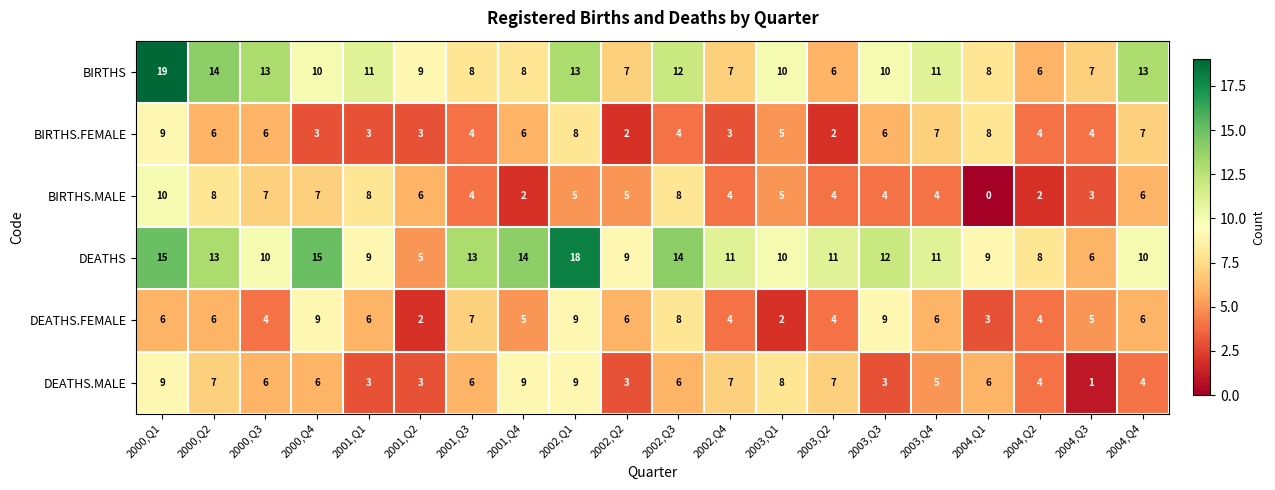

Which category has the highest value across all series?

2000,Q1